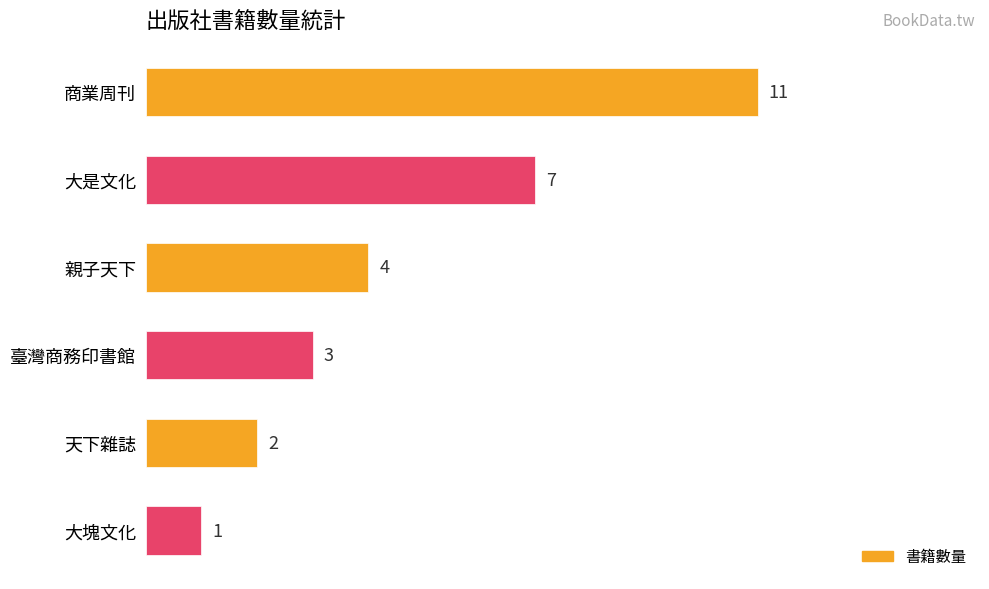

What is the smallest value displayed?

1